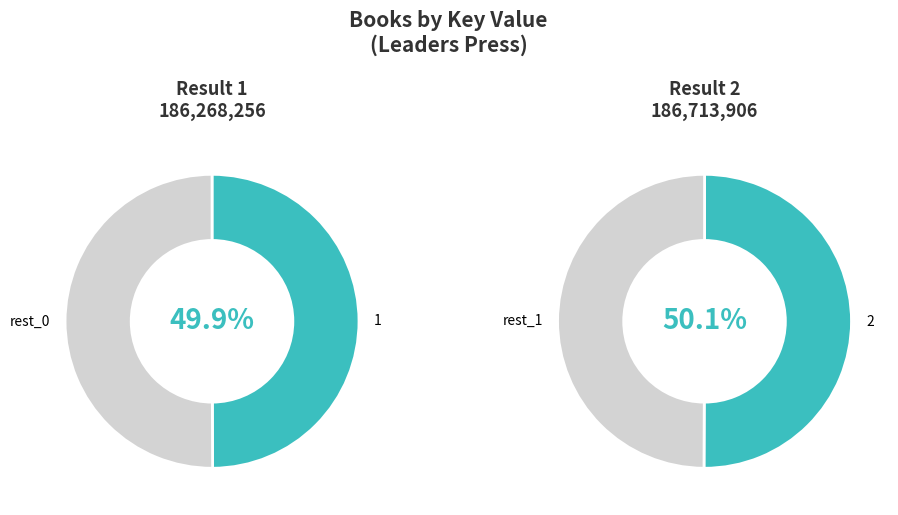

Count the number of slices in the pie.

2